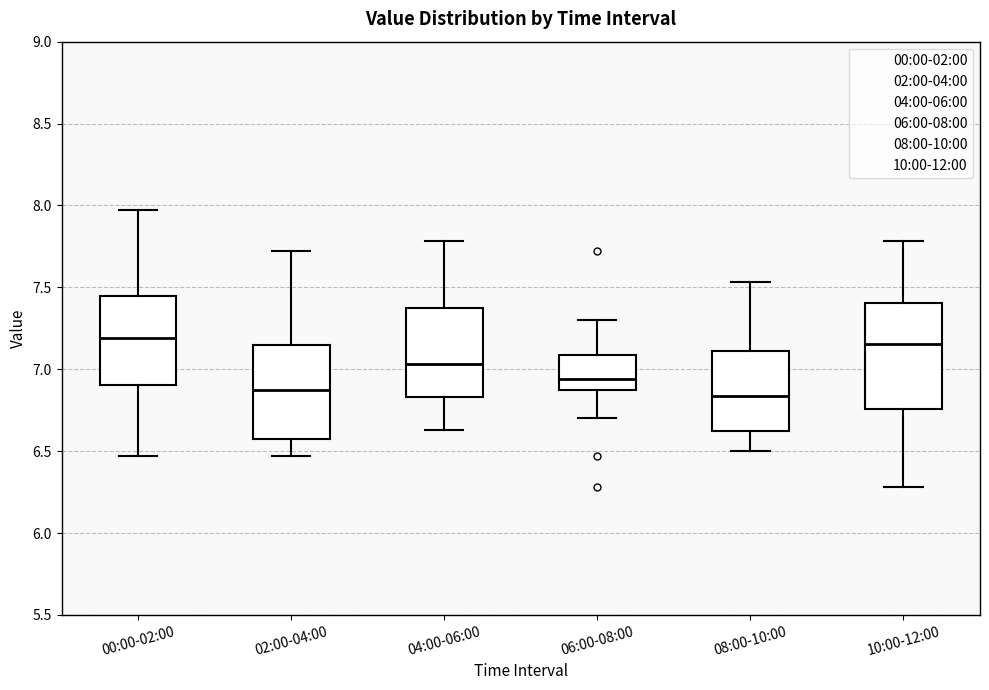

Comparing the boxes themselves (not the whiskers), which one is the tallest?

10:00-12:00